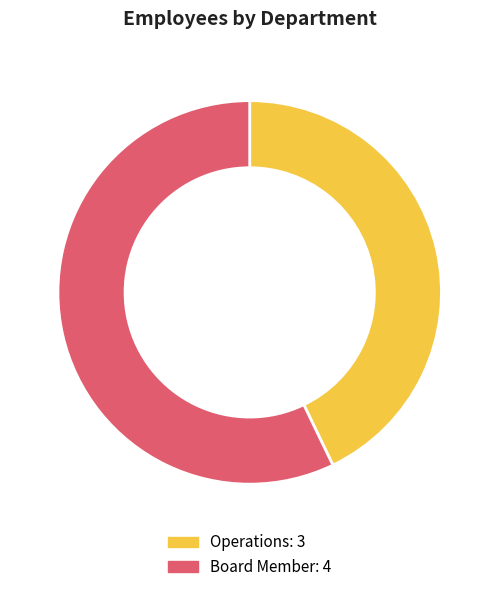

Approximately how many times larger is the value at Board Member compared to Operations?

1.3